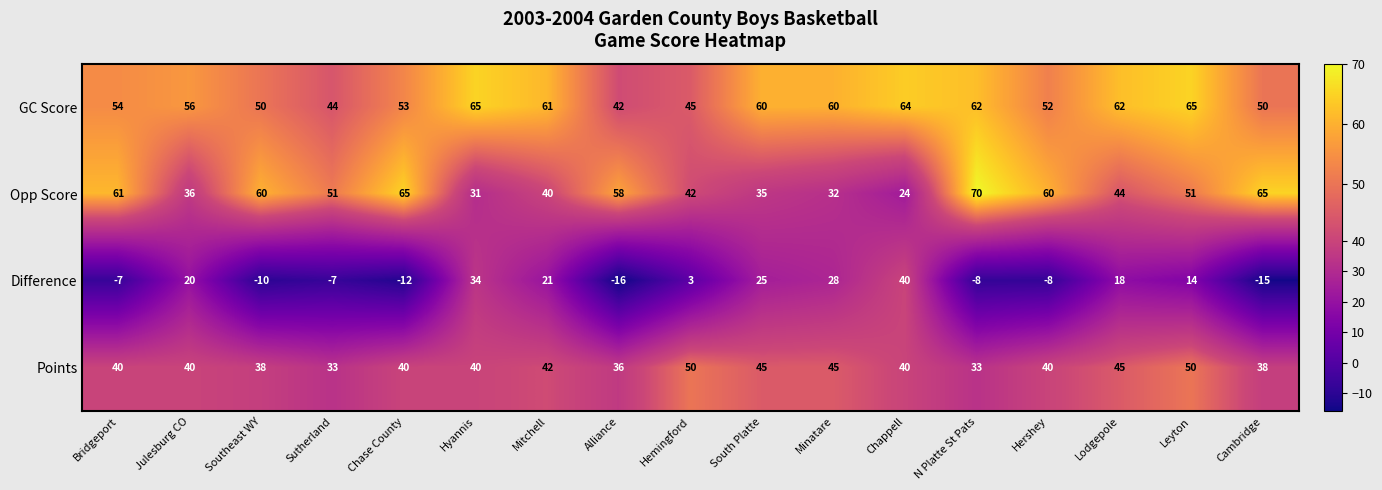

What is the highest value of the Difference series?

40